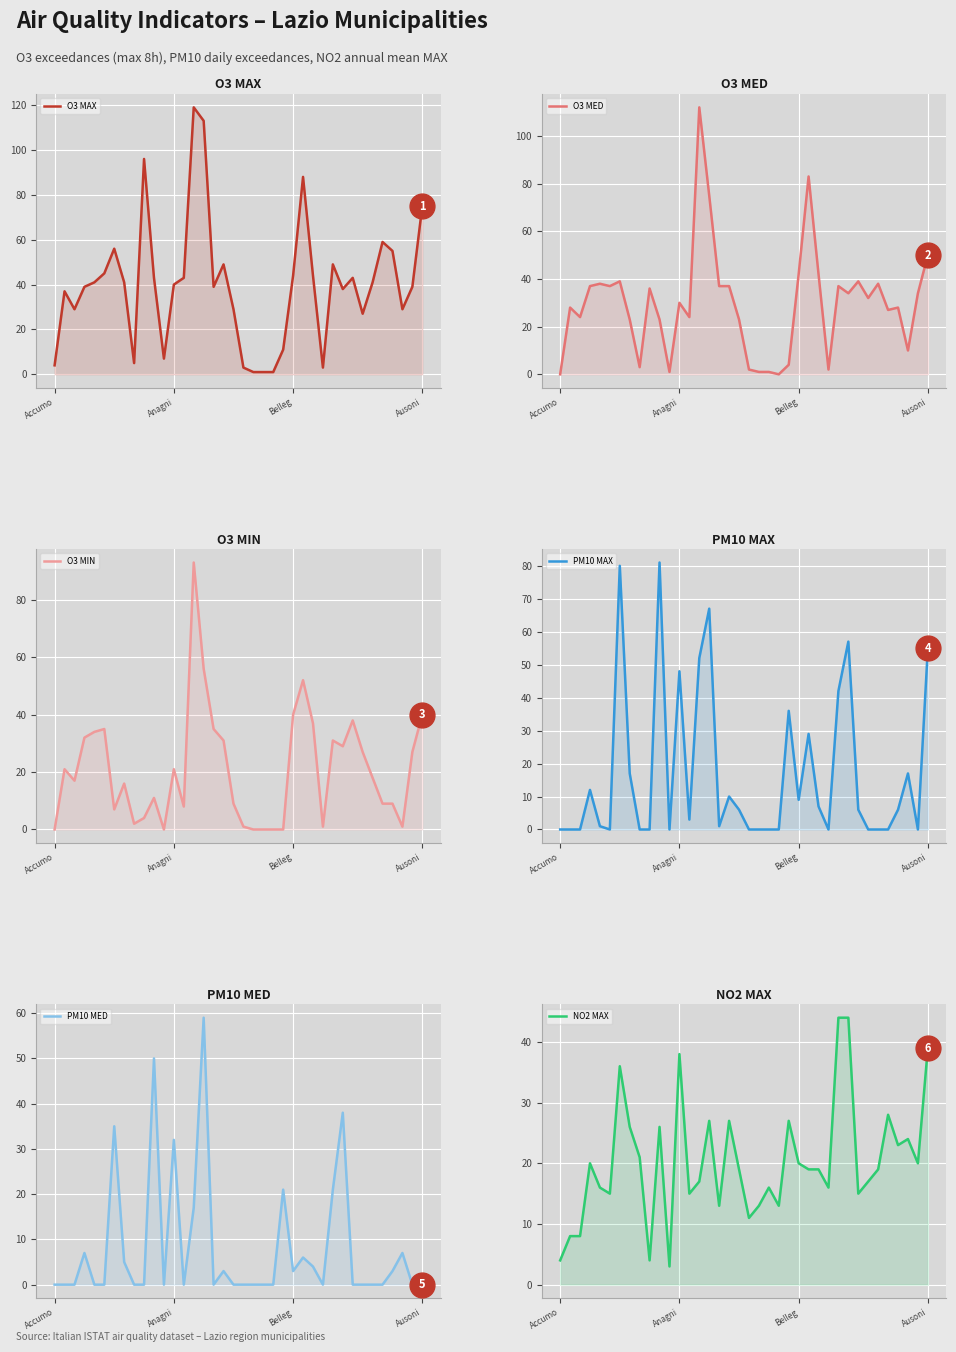

Which series contains the lowest Y value?

O3 MED